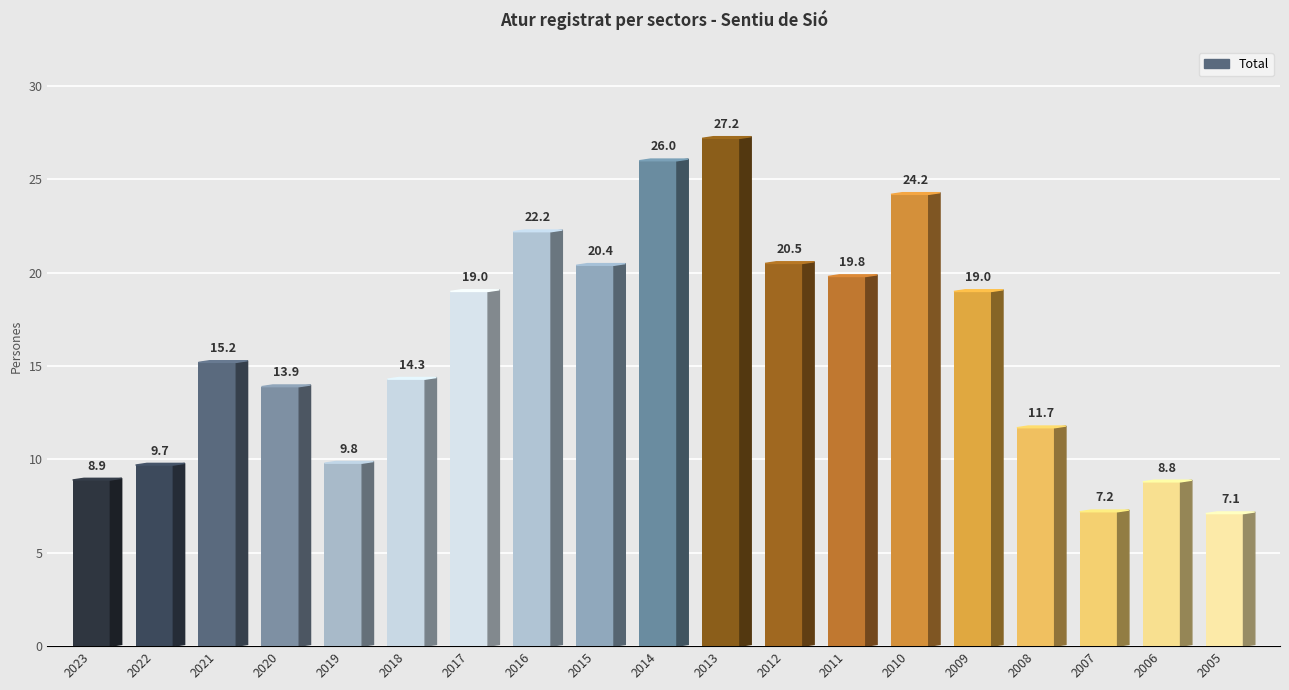

Count the number of categories in the chart.

19